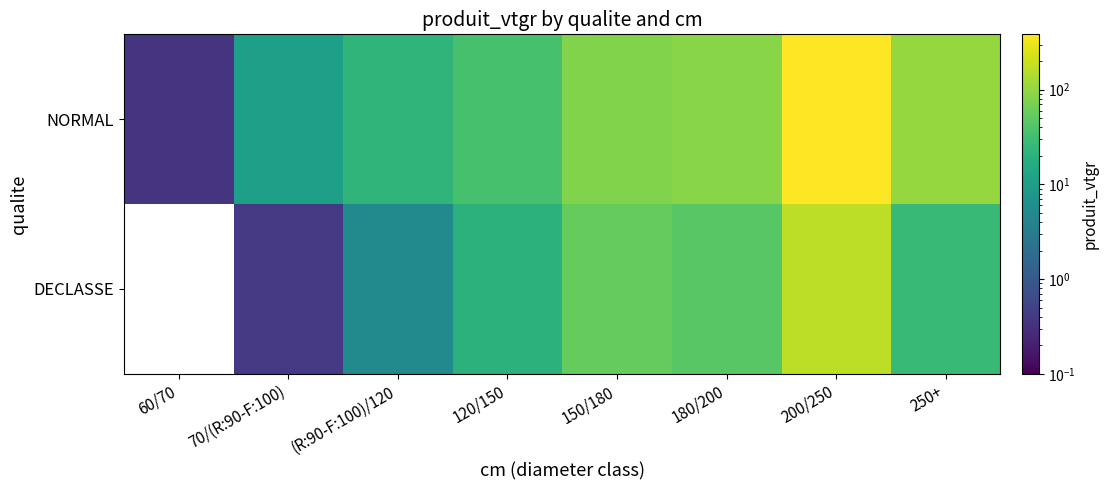

What is the difference between the DECLASSE values at 120/150 and 150/180?

34.3